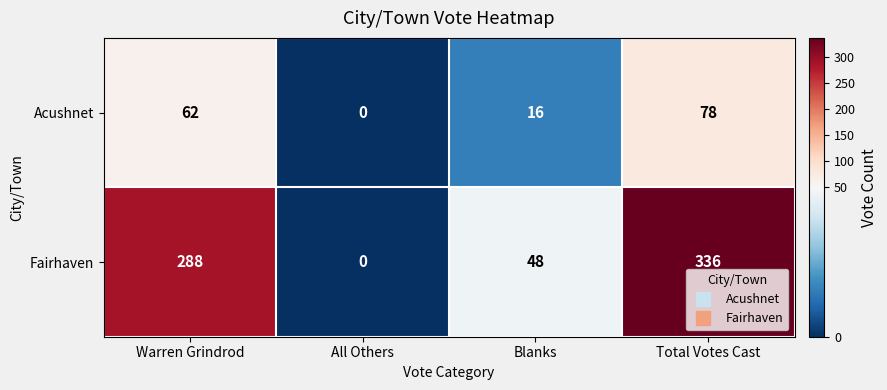

The Fairhaven series shows 48 at Blanks. True or false?

True